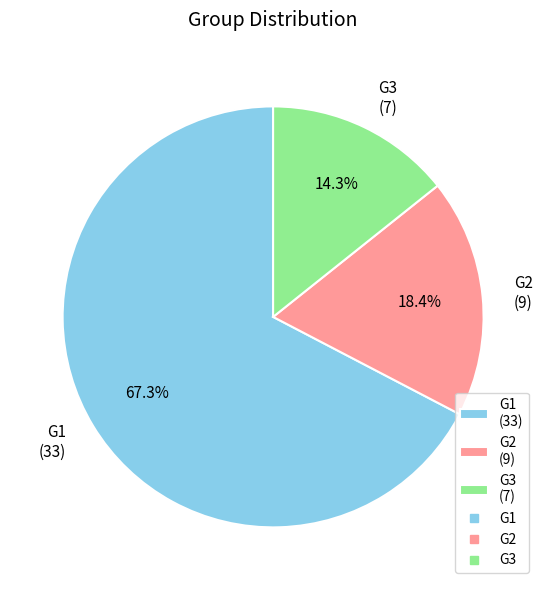

The G3 slice represents 22% of the pie. True or false?

False